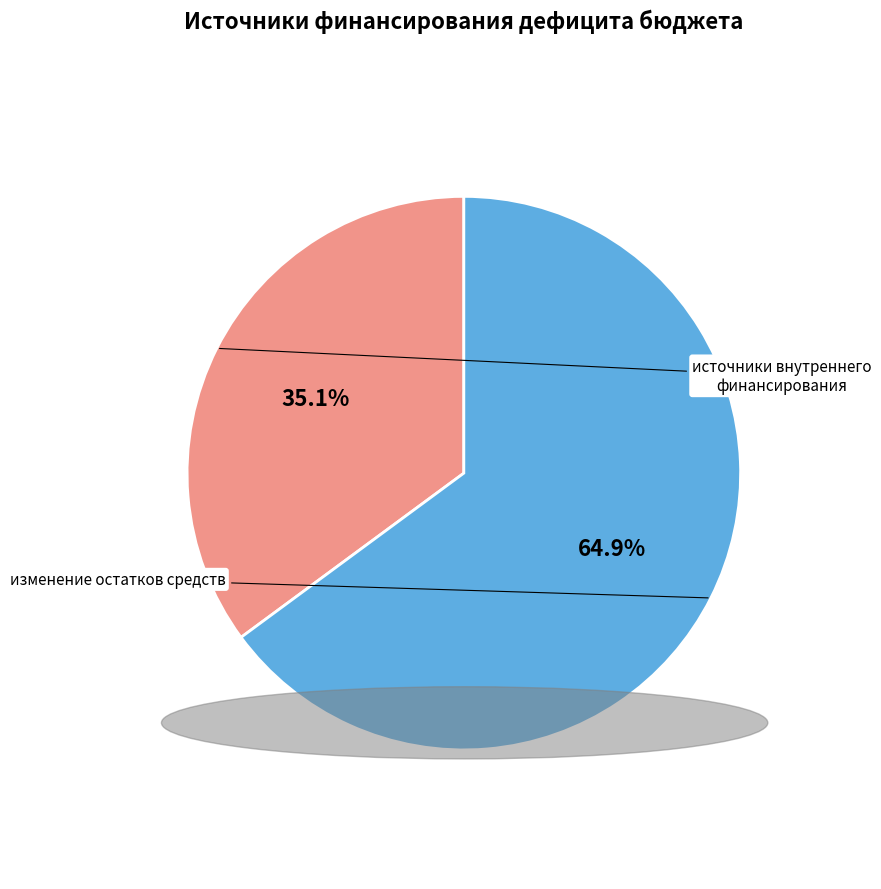

How many segments does this pie chart have?

2